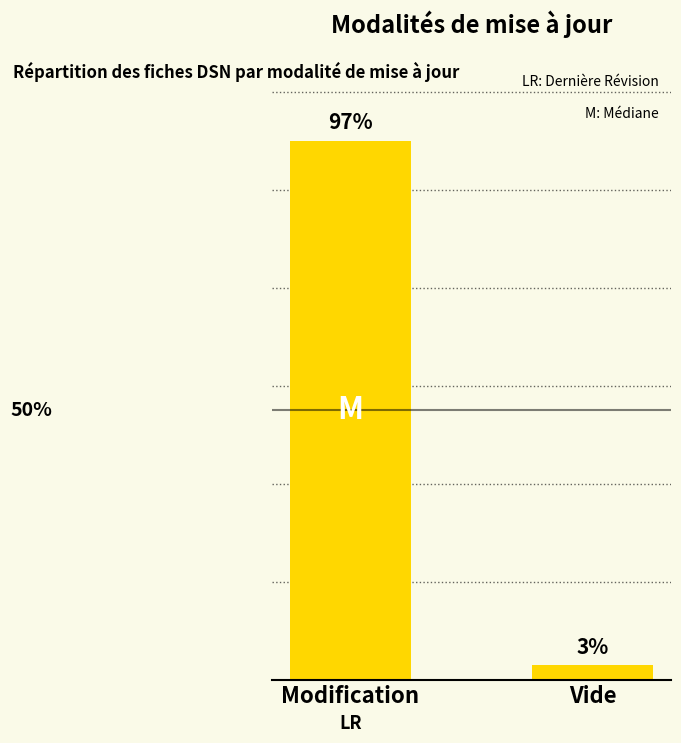

List the labels in order of value, largest first.

Modification, Vide